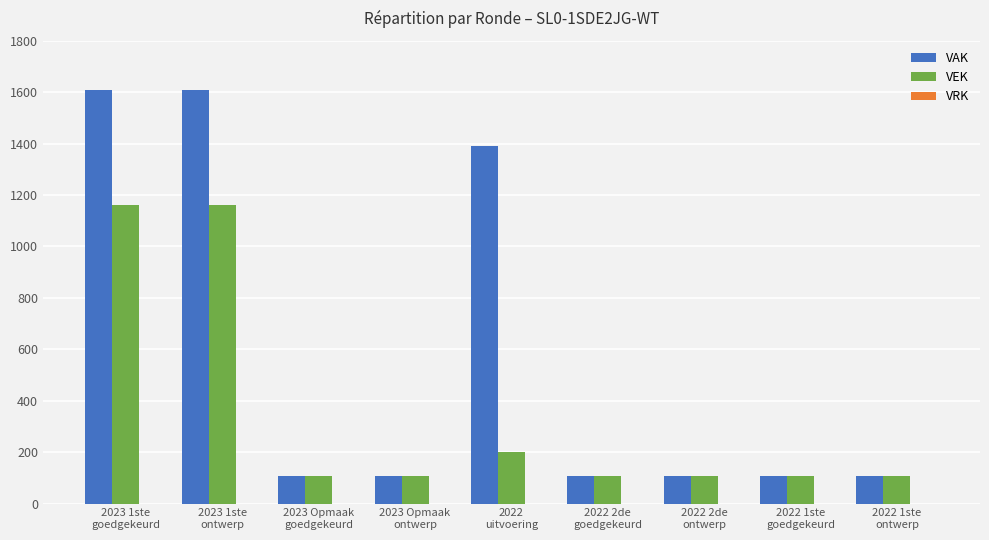

Which series has the largest range (max minus min)?

VAK